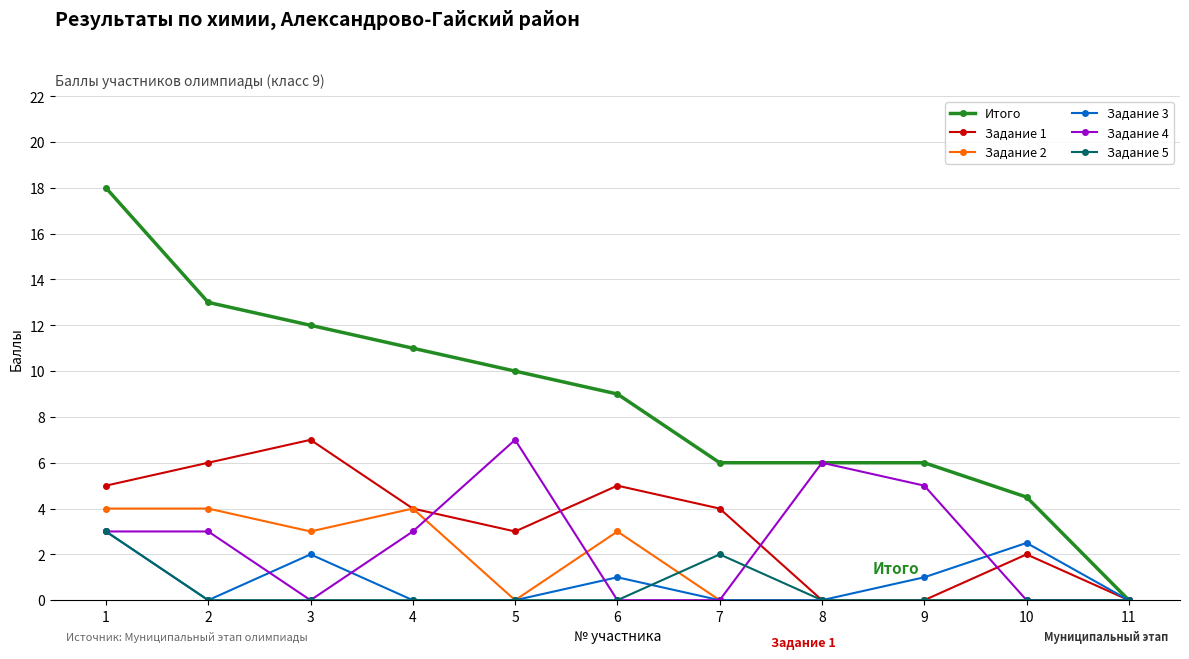

Count the Задание 1 values in the range 0 to 5.

9